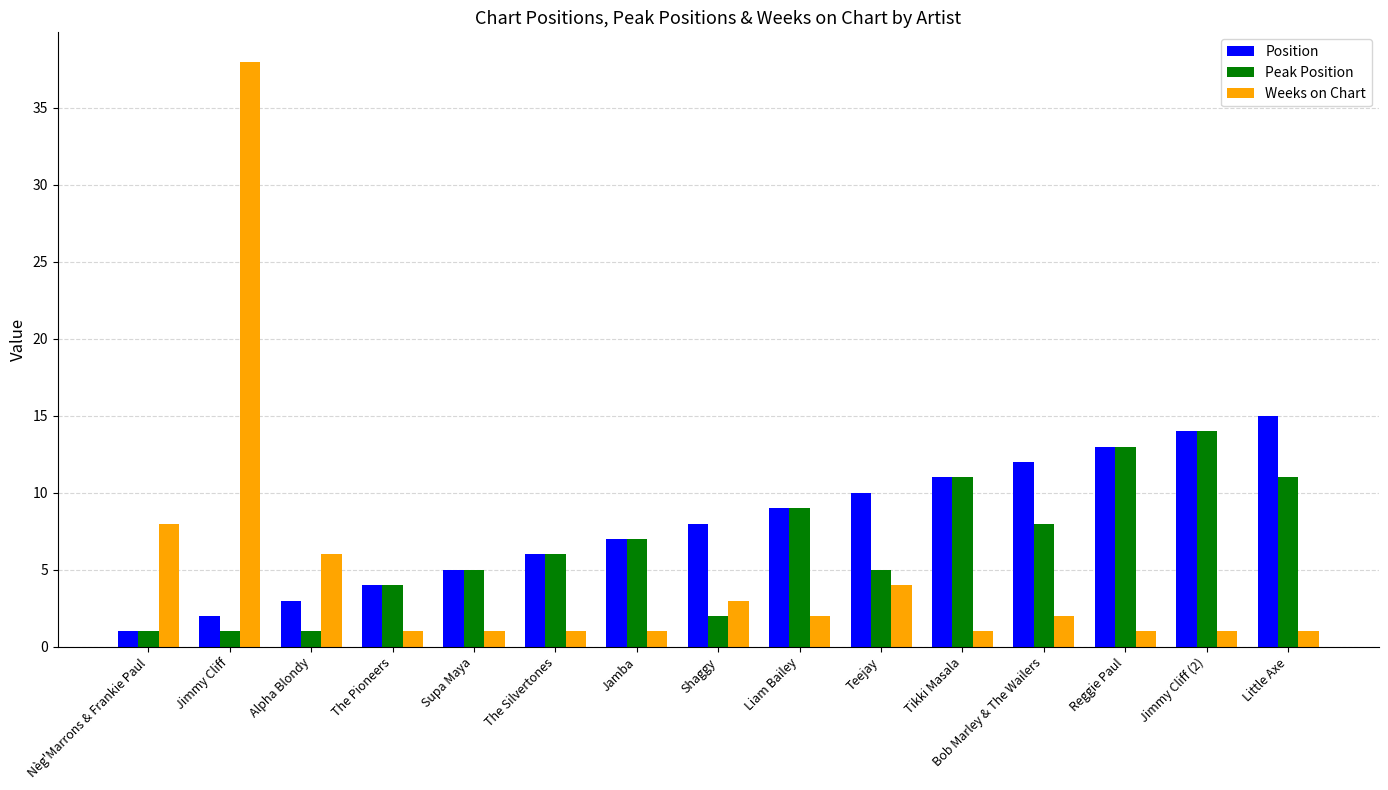

Which series has the widest spread of values?

Weeks on Chart